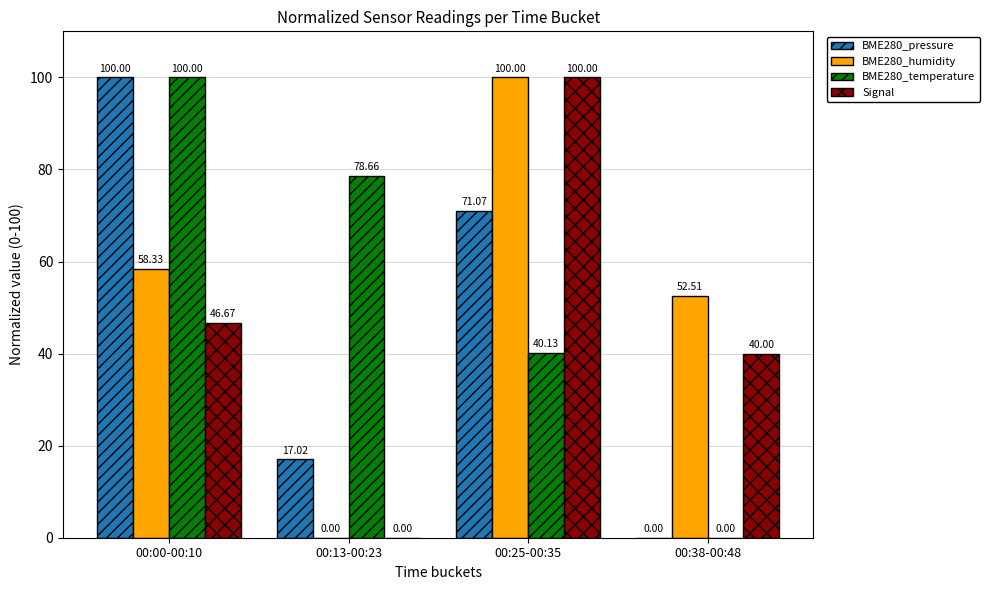

Are the bars horizontal?

No